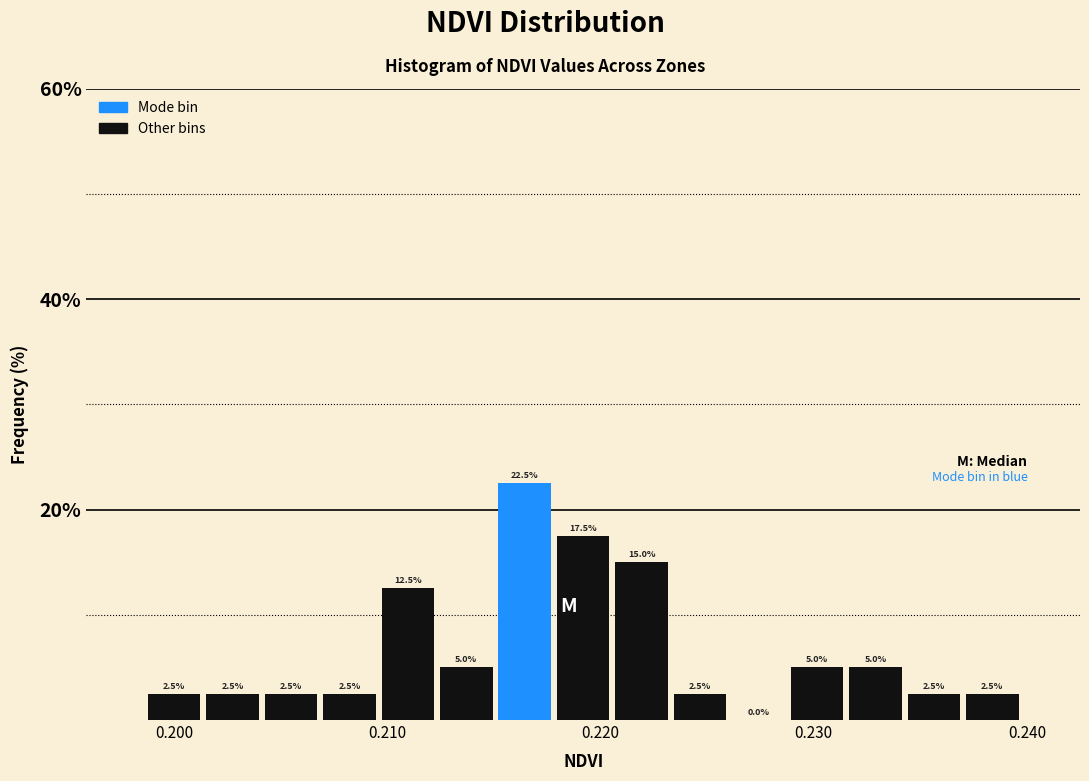

Read against the x-axis, roughly where is the centre of the tallest bar?

0.216